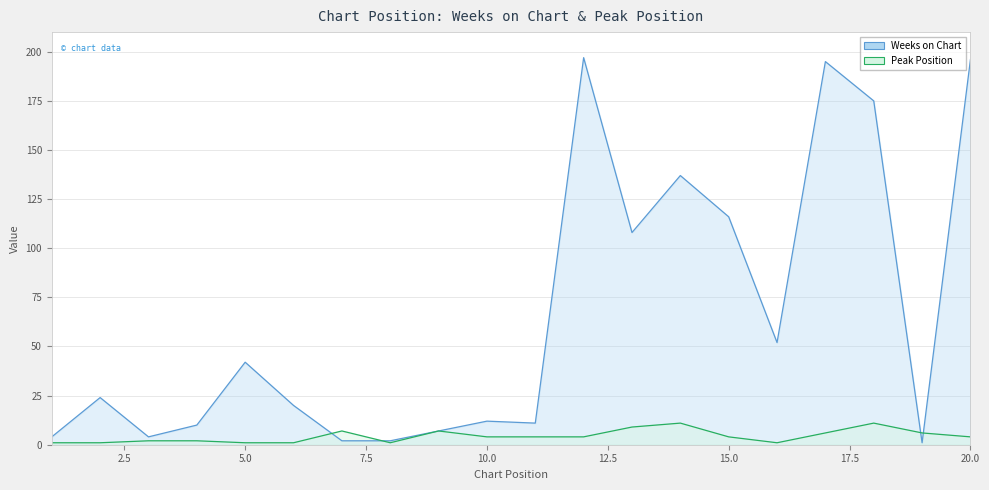

True or false: Weeks on Chart and Peak Position cross at least once.

True